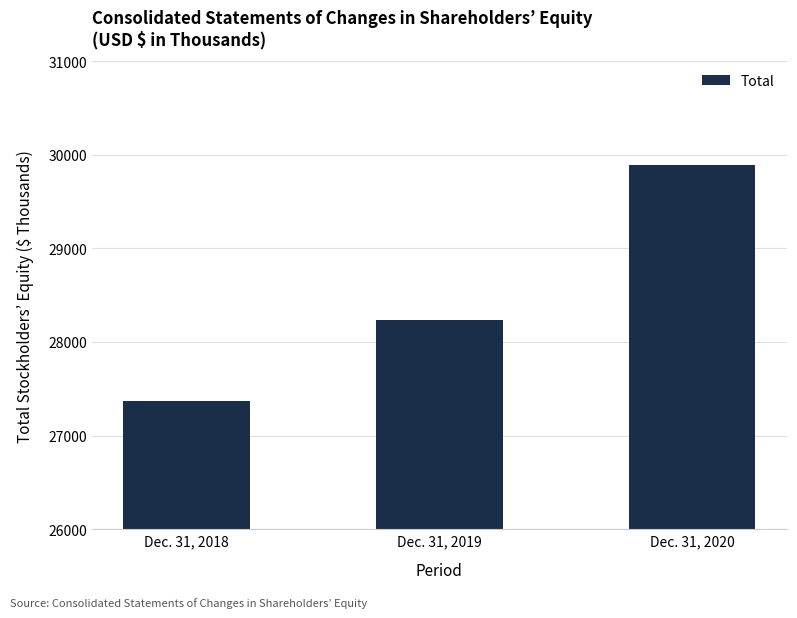

Reading left to right, what are all the values shown in this chart?

27369	28231	29886